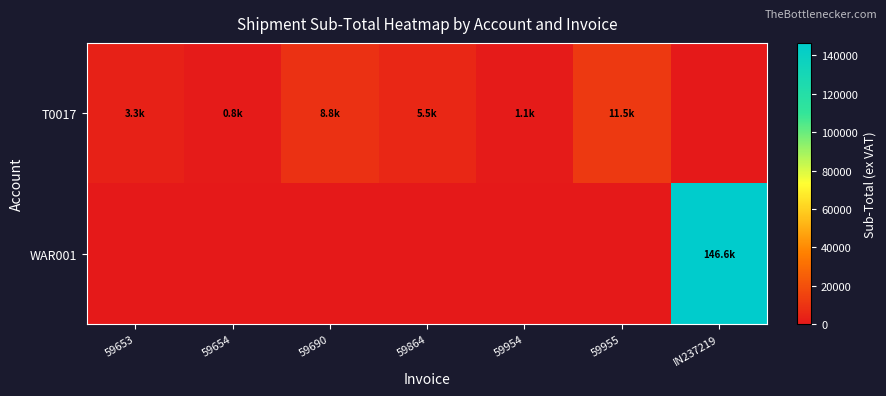

Which category has the highest value across all series?

IN237219